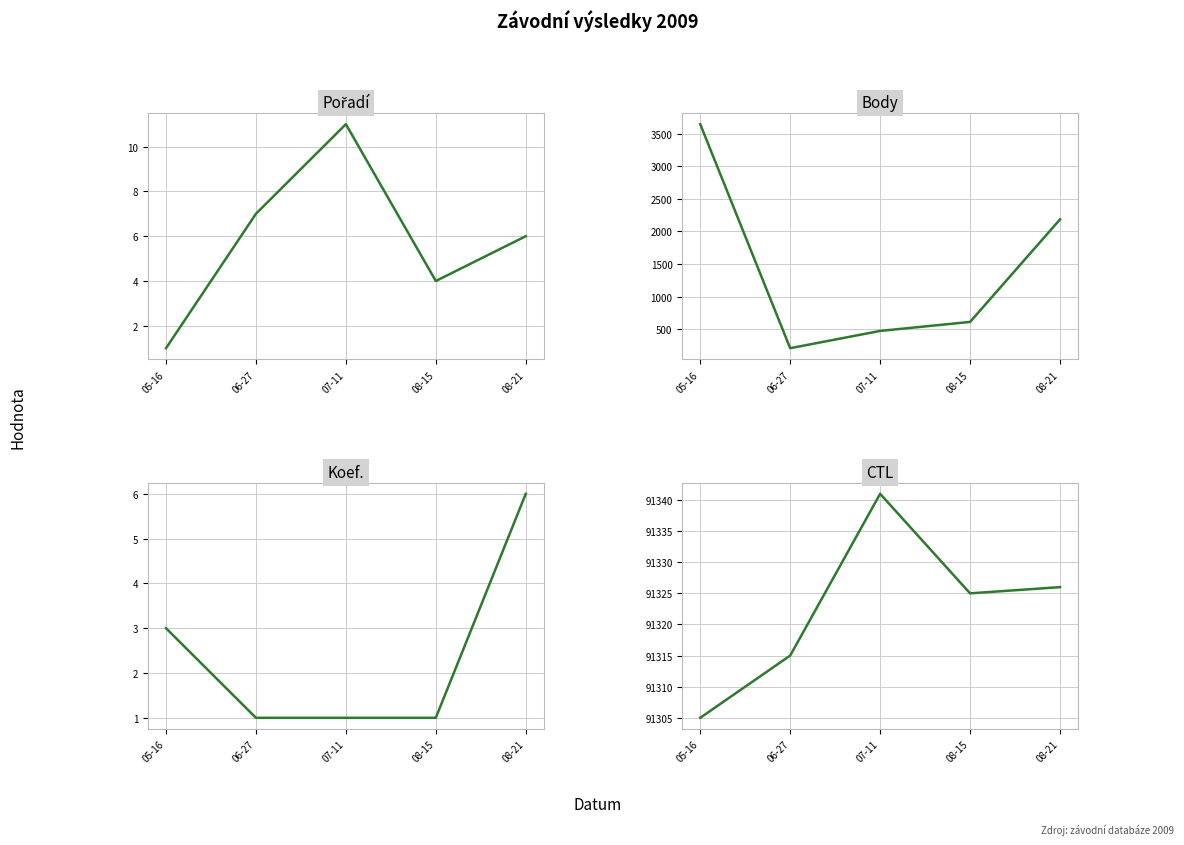

Reading right to left, list all the values displayed in this chart.

Pořadí: 6	4	11	7	1
Body: 2185	613	475	210	3645
Koef.: 6	1	1	1	3
CTL: 91326	91325	91341	91315	91305